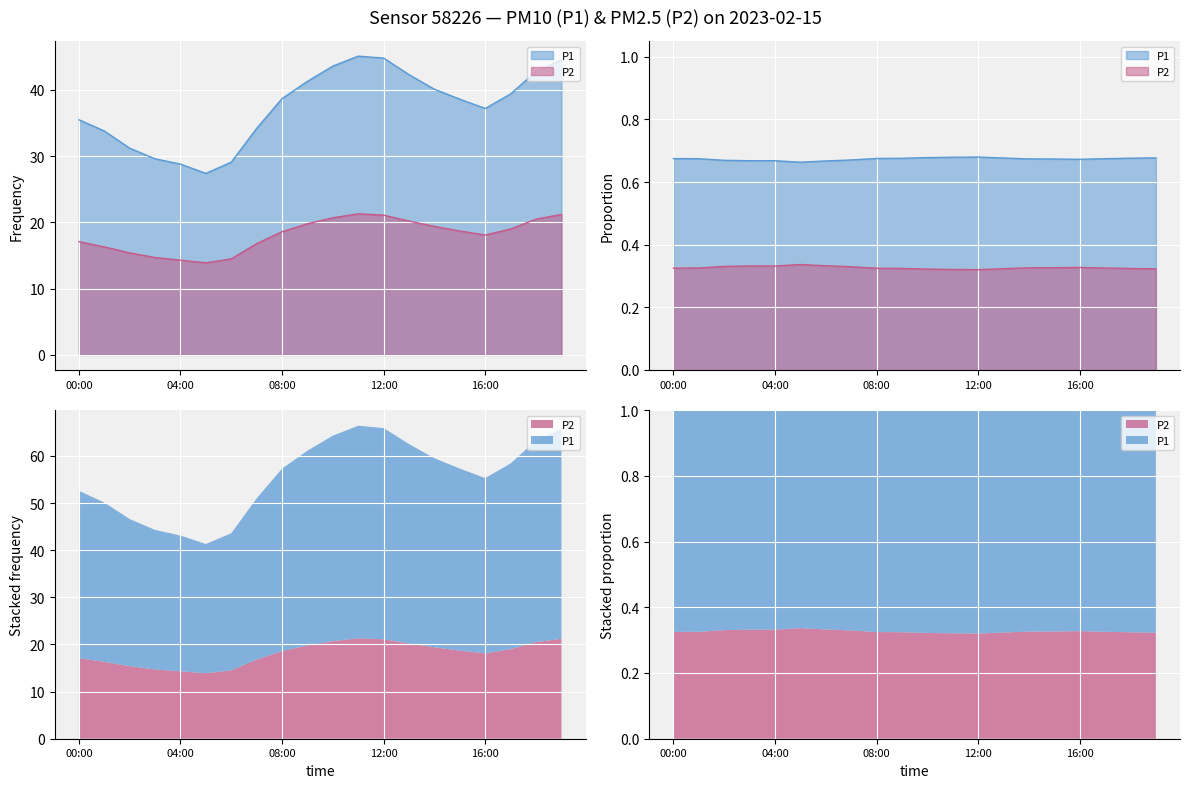

How many lines are shown in the chart?

2